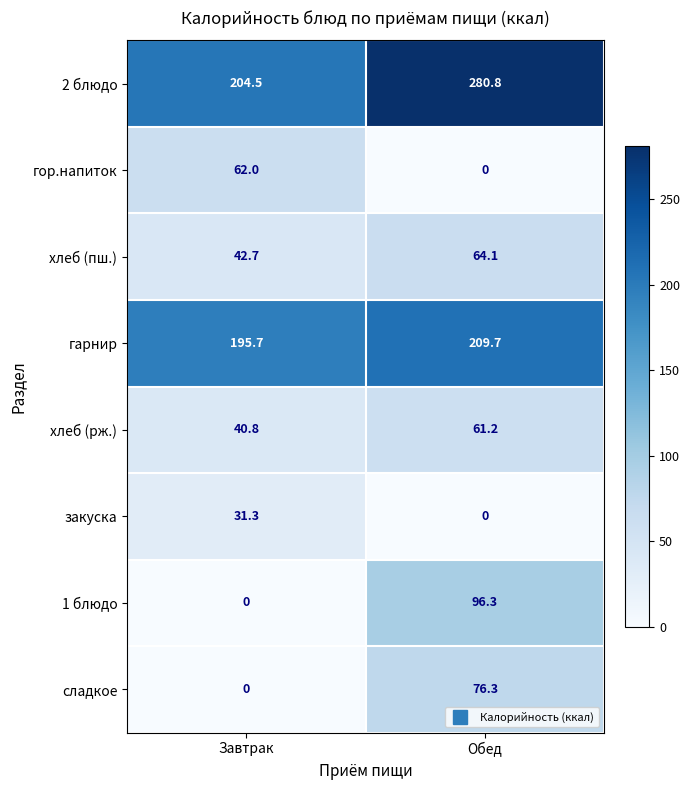

What is the sum of all гарнир values?

405.4